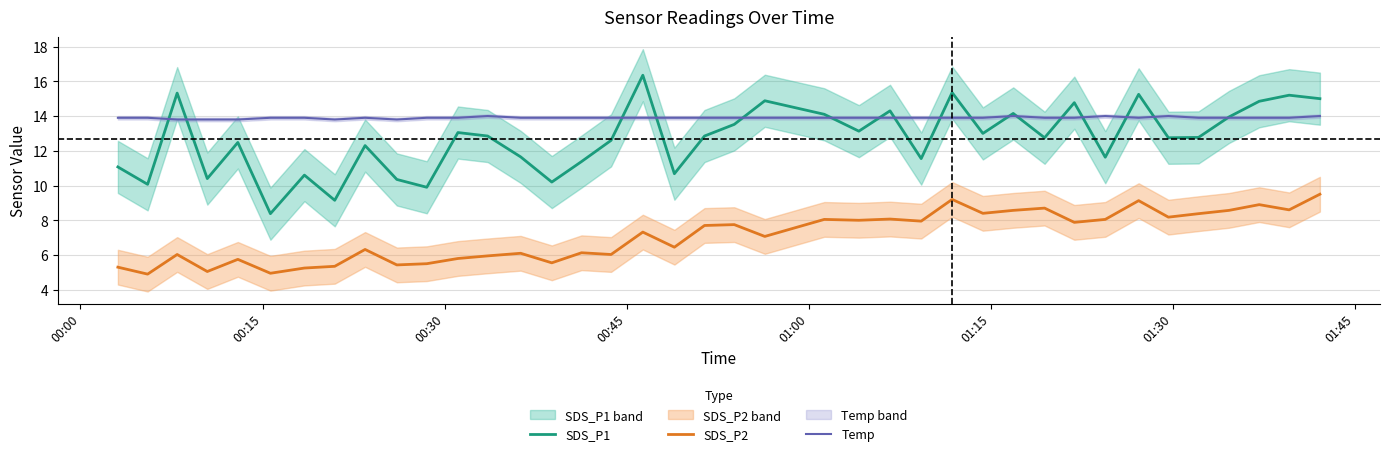

True or false: SDS_P2 and SDS_P1 cross at least once.

False